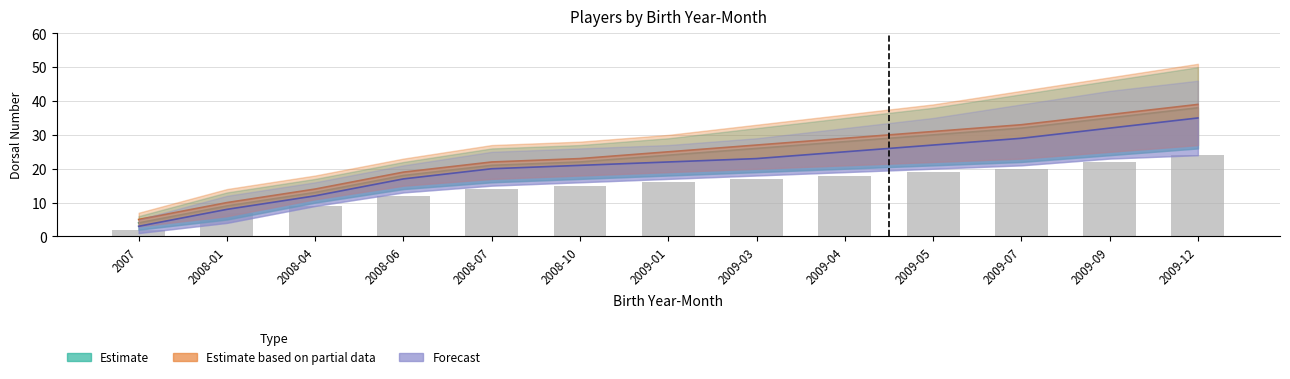

At how many categories does at least one series exceed 33?

2